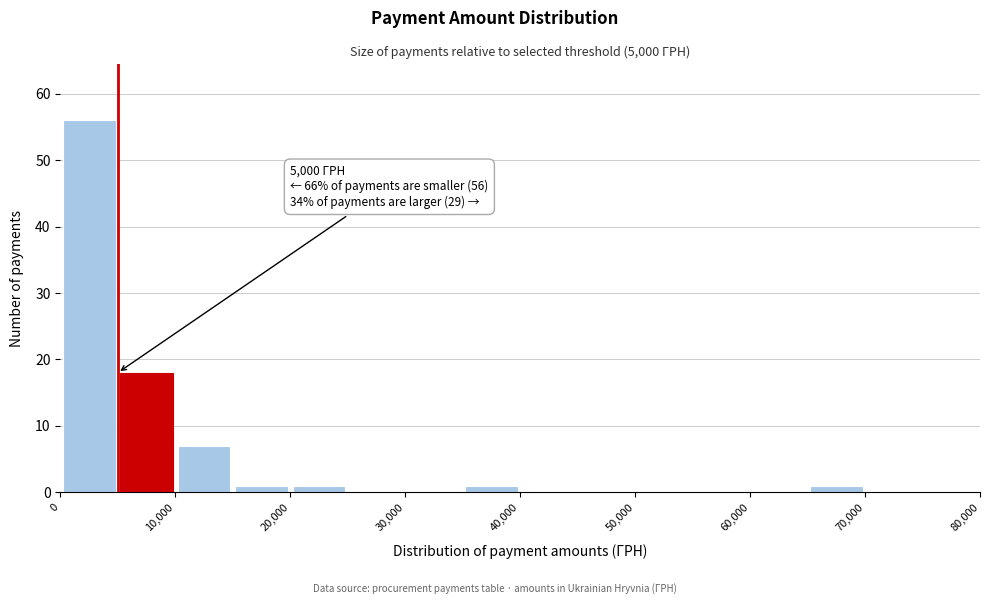

Which range on the x-axis has the tallest bar?

0 to 5000